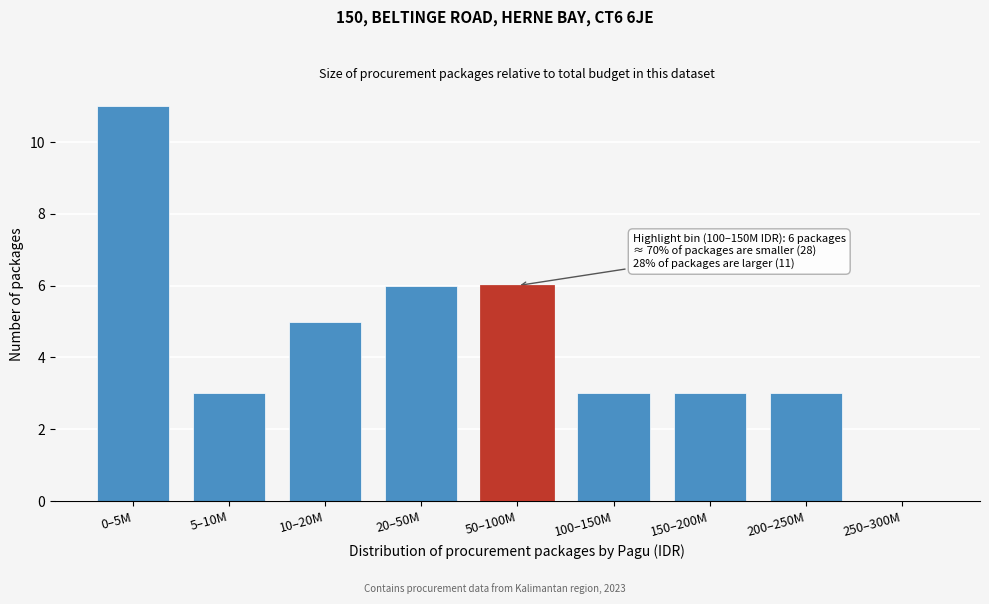

Reading left to right, transcribe all the data shown in this chart.

0–5M=11	5–10M=3	10–20M=5	20–50M=6	50–100M=6	100–150M=3	150–200M=3	200–250M=3	250–300M=0